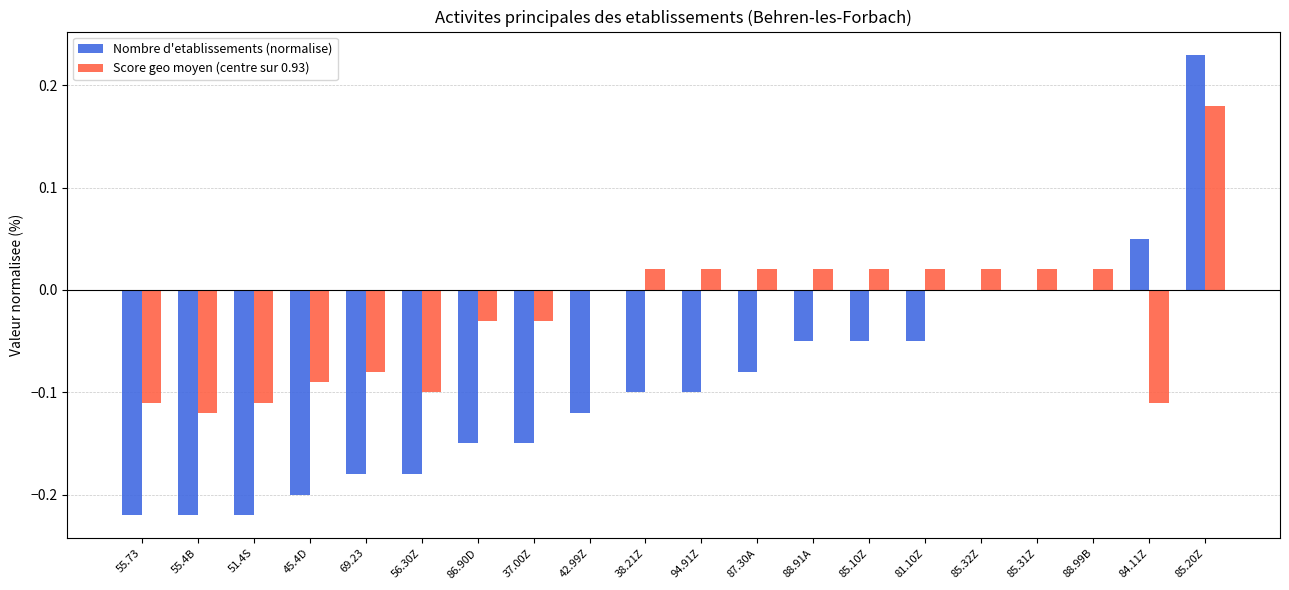

Which series has the largest total across all categories?

Score geo moyen (centre sur 0.93)